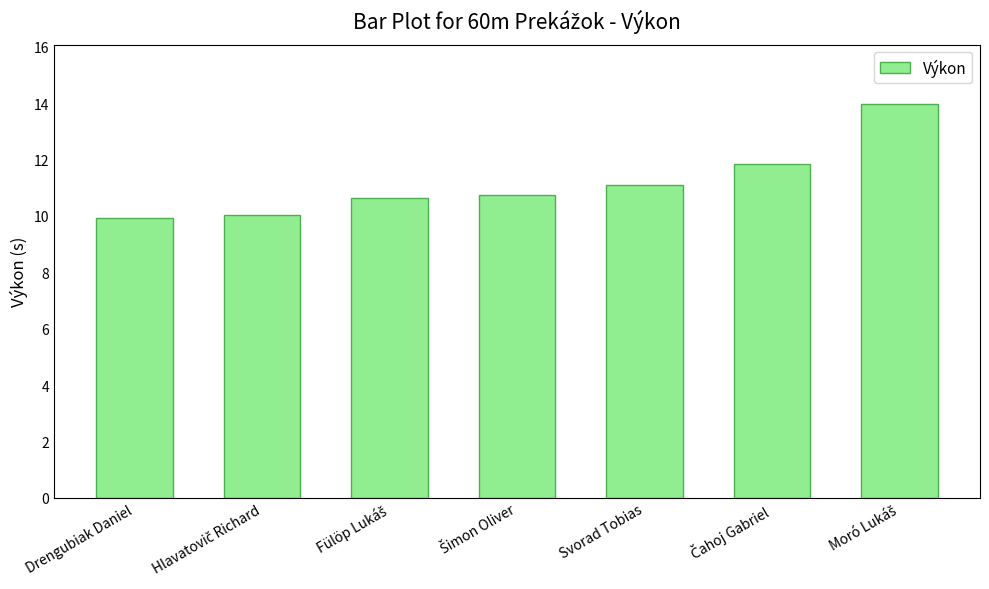

Read the value at Svorad Tobias.

11.1